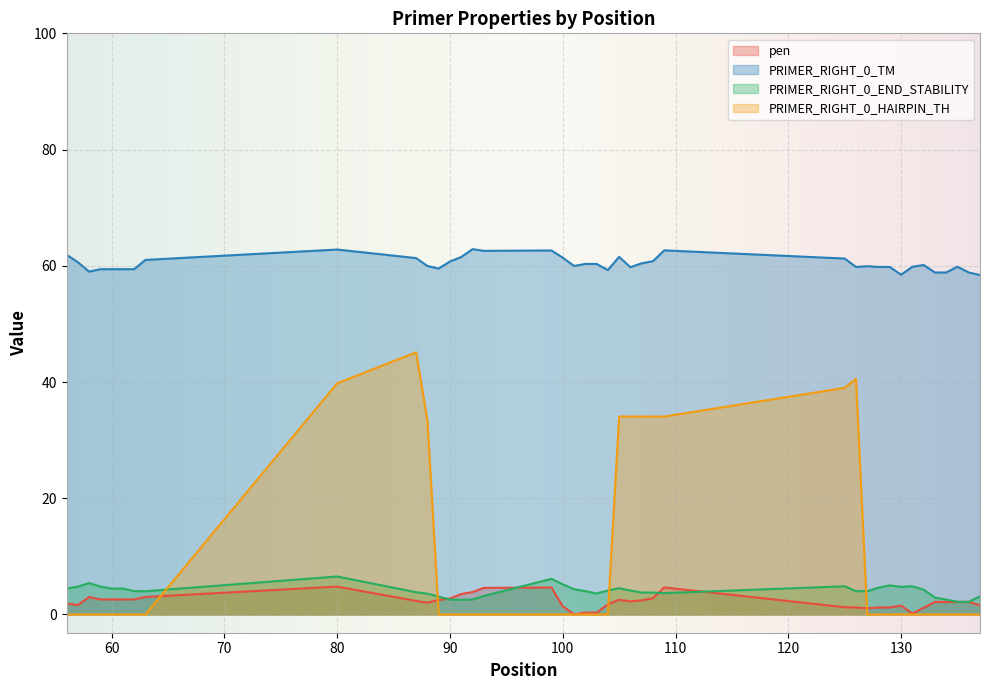

Count the number of data series in this chart.

4